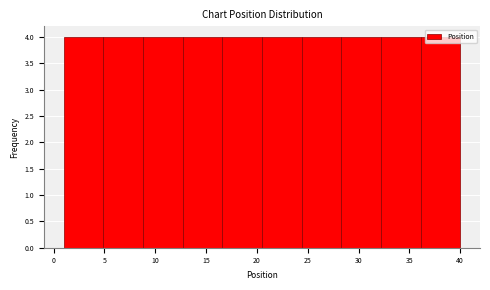

What is the height of the bar covering 1.0 to 4.9 on the x-axis? Neither the bar edges nor the heights are printed on the chart, so give them approximately, as read against the axes.

4